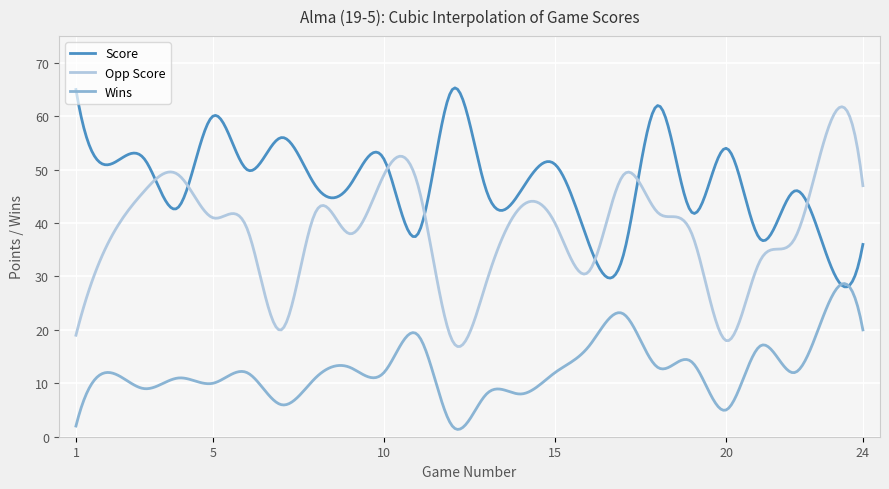

True or false: Wins and Opp Score intersect in this chart.

False